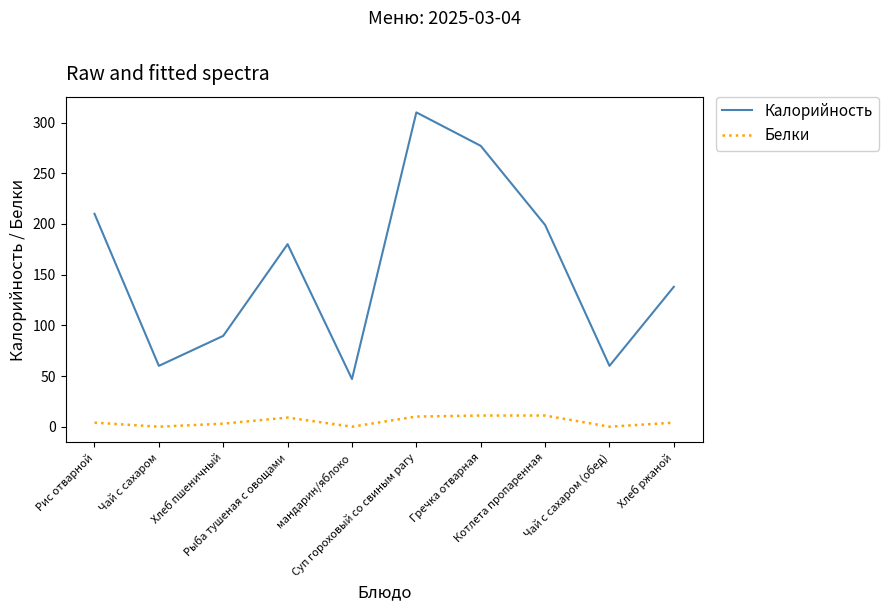

Which series has the widest spread of values?

Калорийность